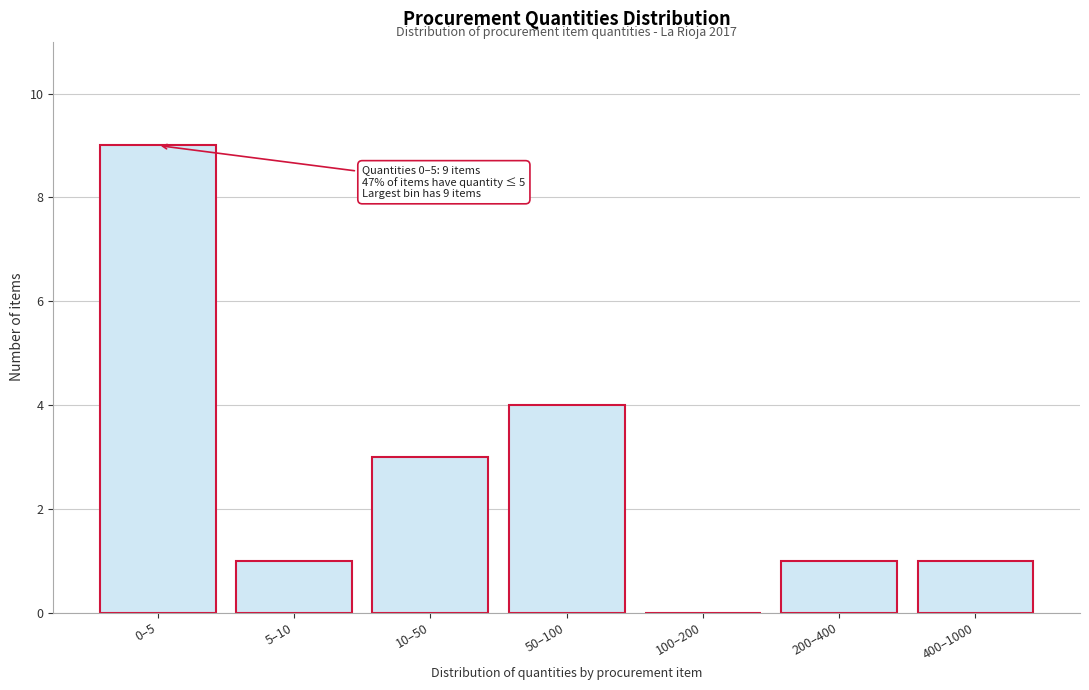

Reading left to right, extract all data points from this chart.

0–5=9	5–10=1	10–50=3	50–100=4	100–200=0	200–400=1	400–1000=1